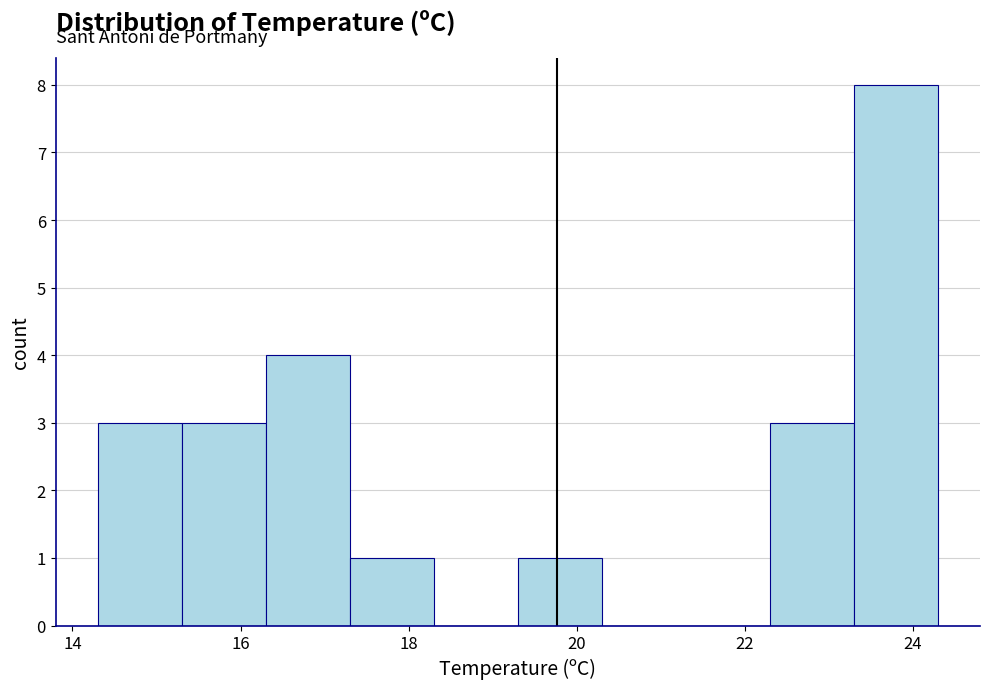

Reading left to right, transcribe this chart: for each bar, give the range it covers on the x-axis and its height. Neither the bar edges nor the heights are printed on the chart, so give them approximately, as read against the axes.

14.3 to 15.3: 3
15.3 to 16.3: 3
16.3 to 17.3: 4
17.3 to 18.3: 1
18.3 to 19.3: 0
19.3 to 20.3: 1
20.3 to 21.3: 0
21.3 to 22.3: 0
22.3 to 23.3: 3
23.3 to 24.3: 8